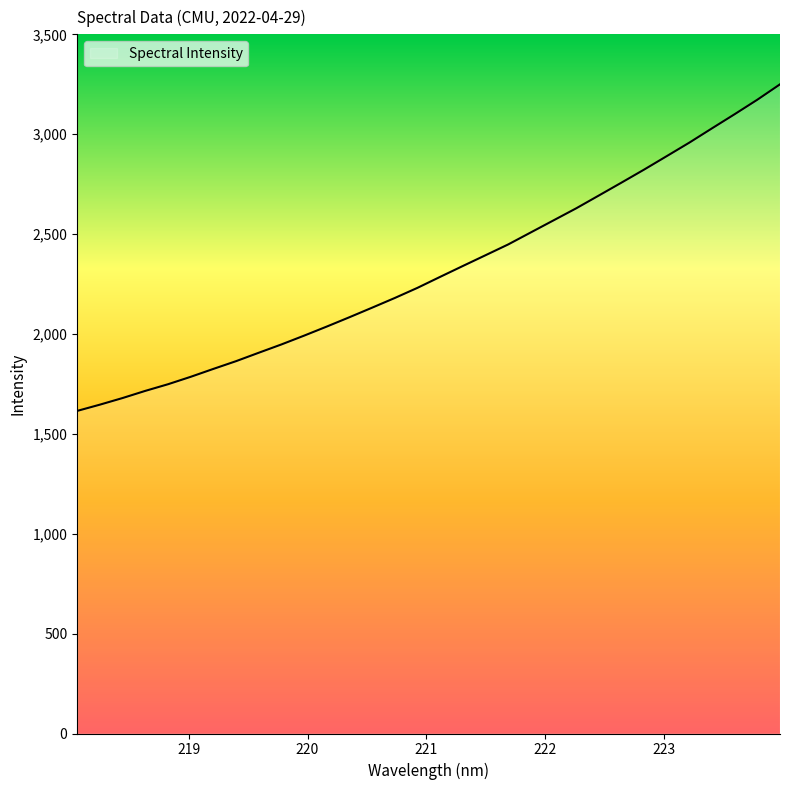

What is the difference between the maximum and minimum values?

1634.9